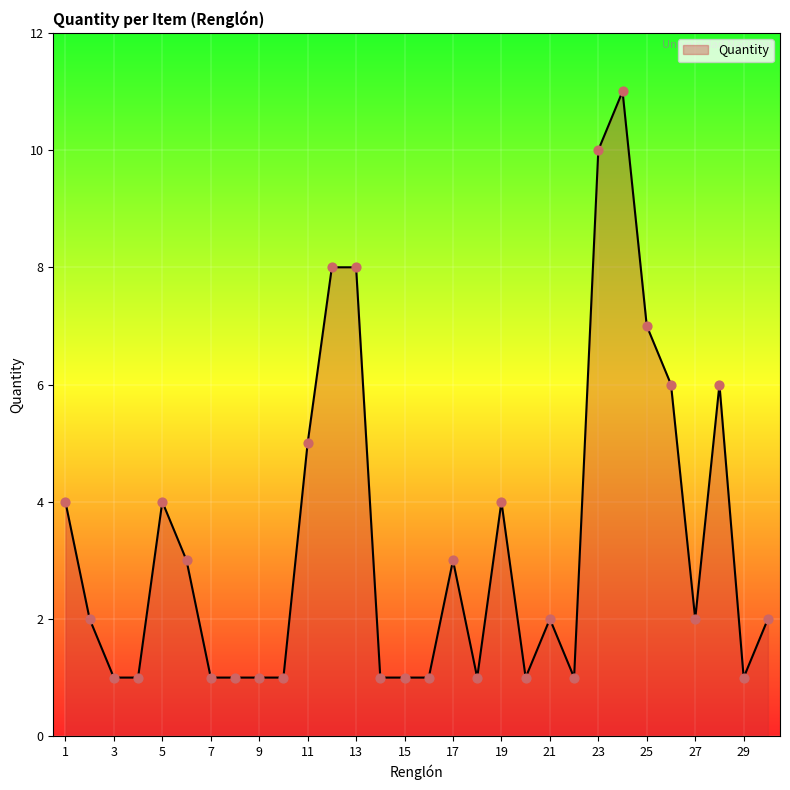

What is the difference between the maximum and minimum values?

10